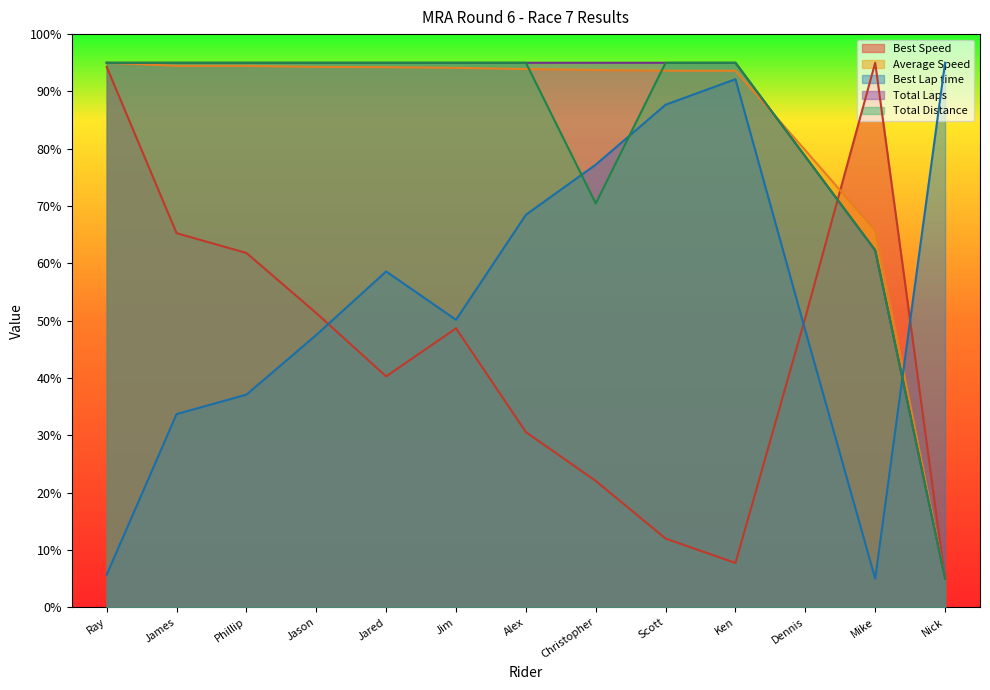

What is the minimum value shown in the chart?

5.0